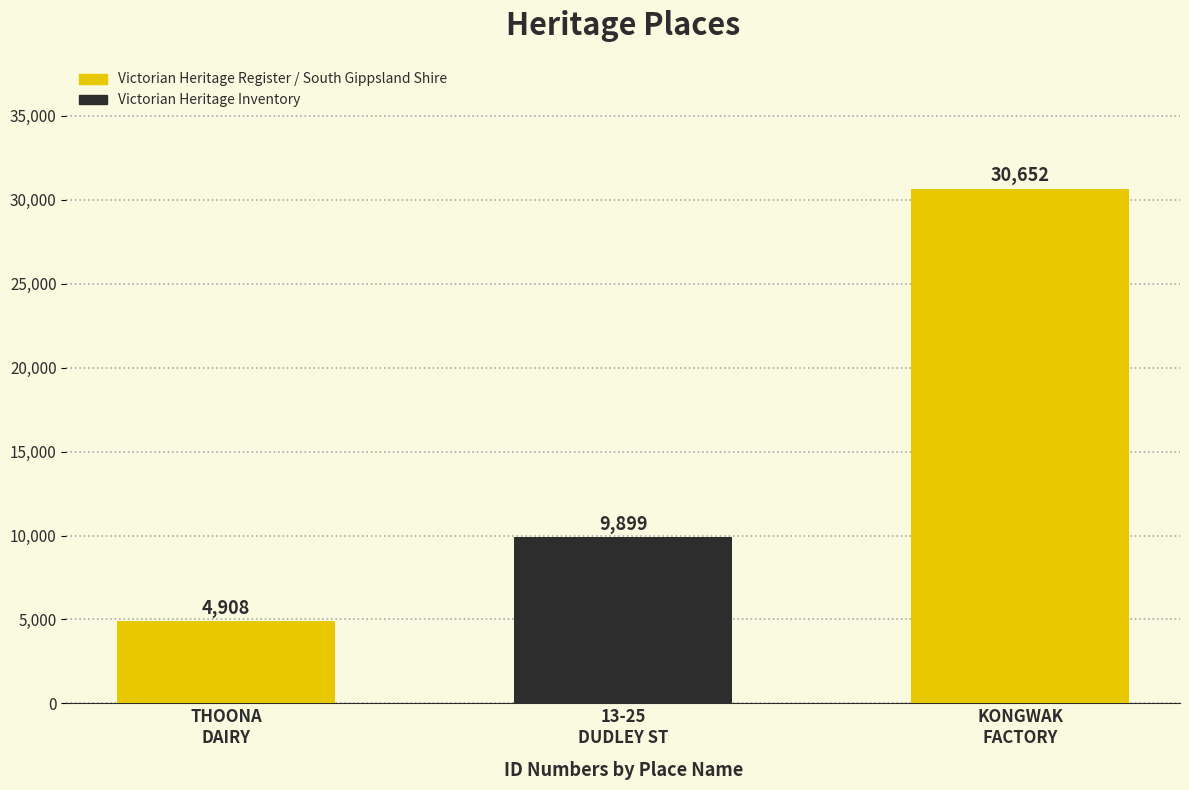

What is the label of the 1st bar from the left?

THOONA
DAIRY